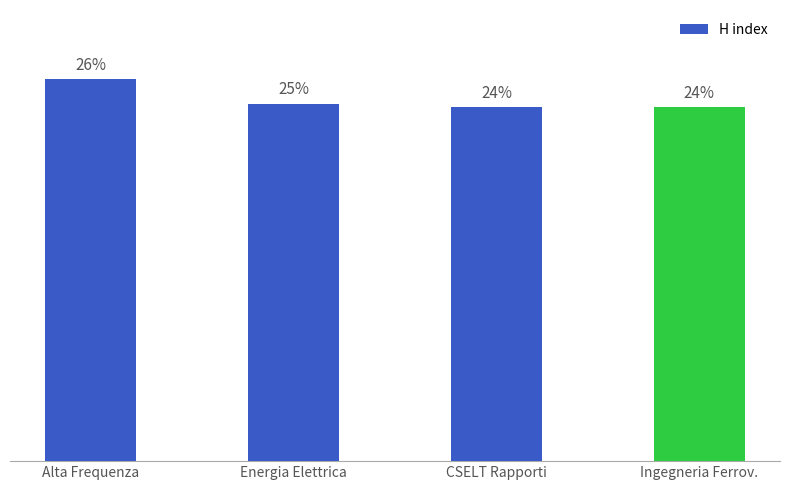

Are the bars horizontal?

No